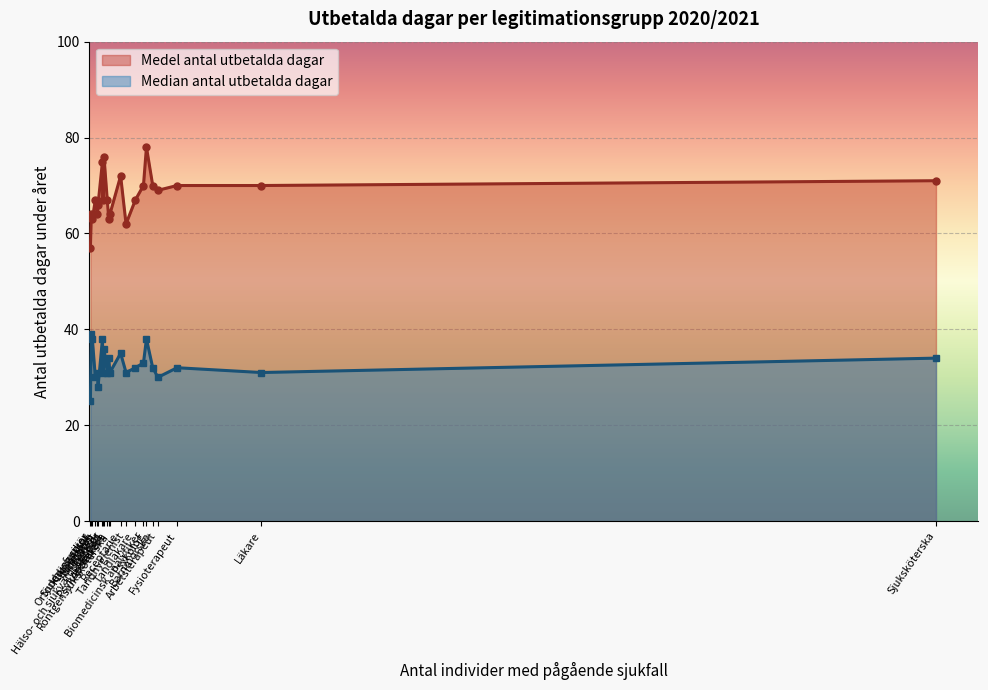

What are all the series names shown in the legend?

Medel antal utbetalda dagar, Median antal utbetalda dagar